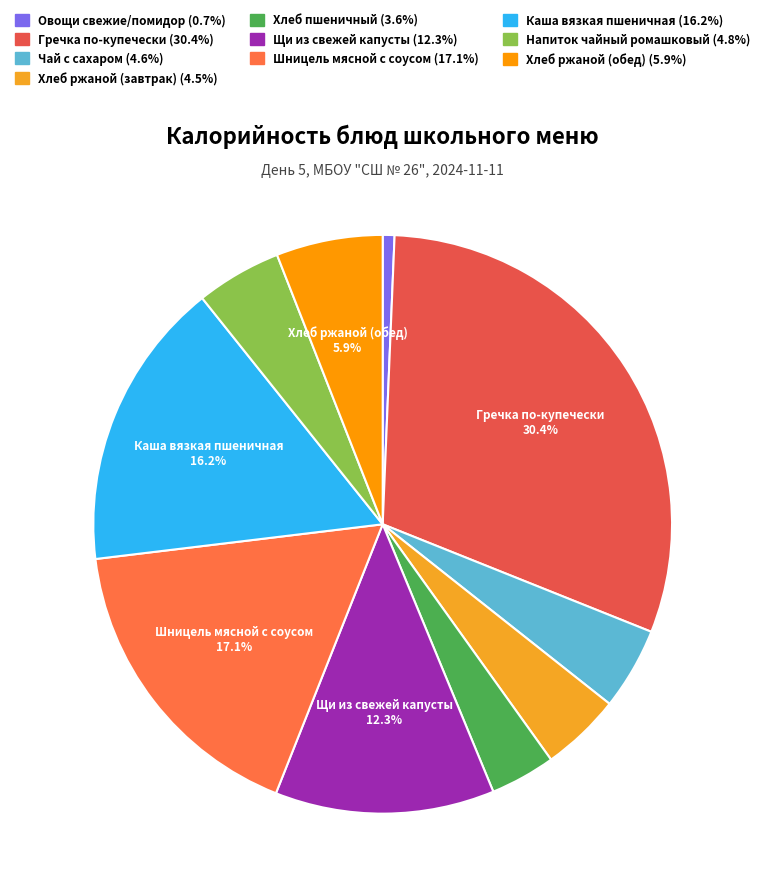

What is the change in value from Гречка по-купечески to Шницель мясной с соусом?

-175.3